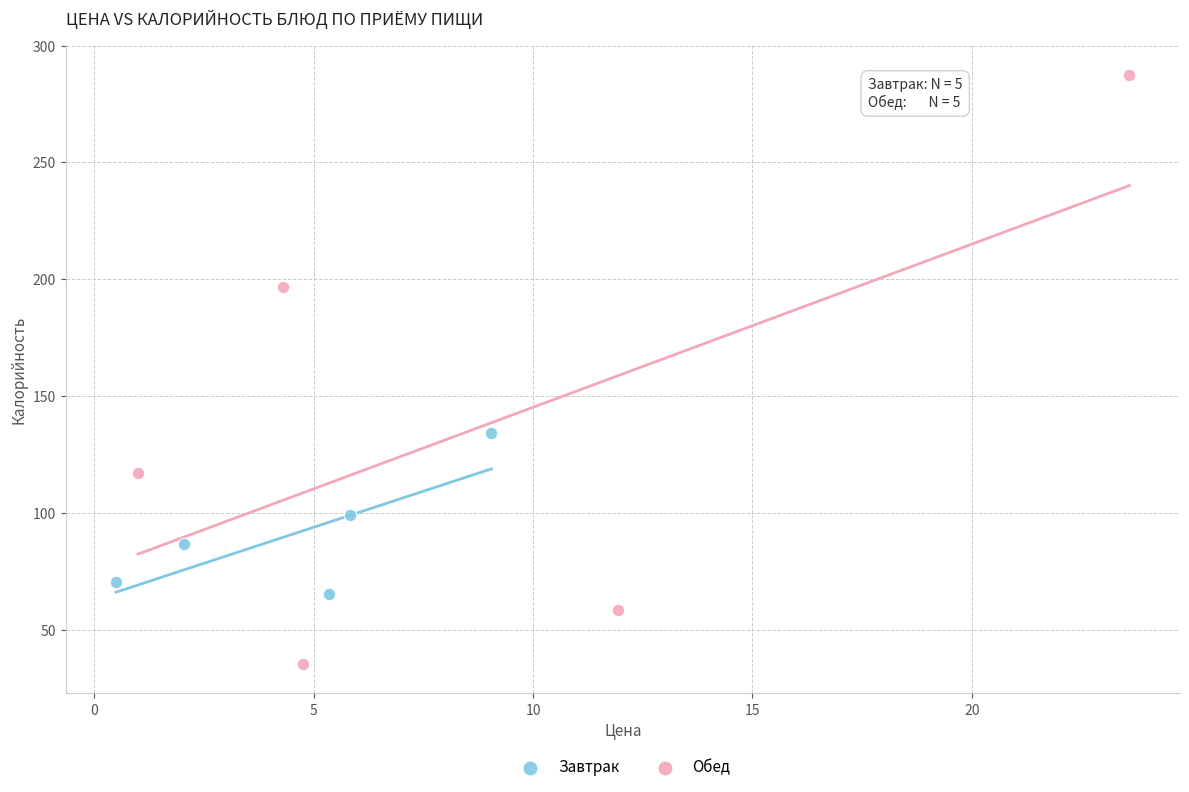

Which series has the largest Y range (max minus min)?

Обед